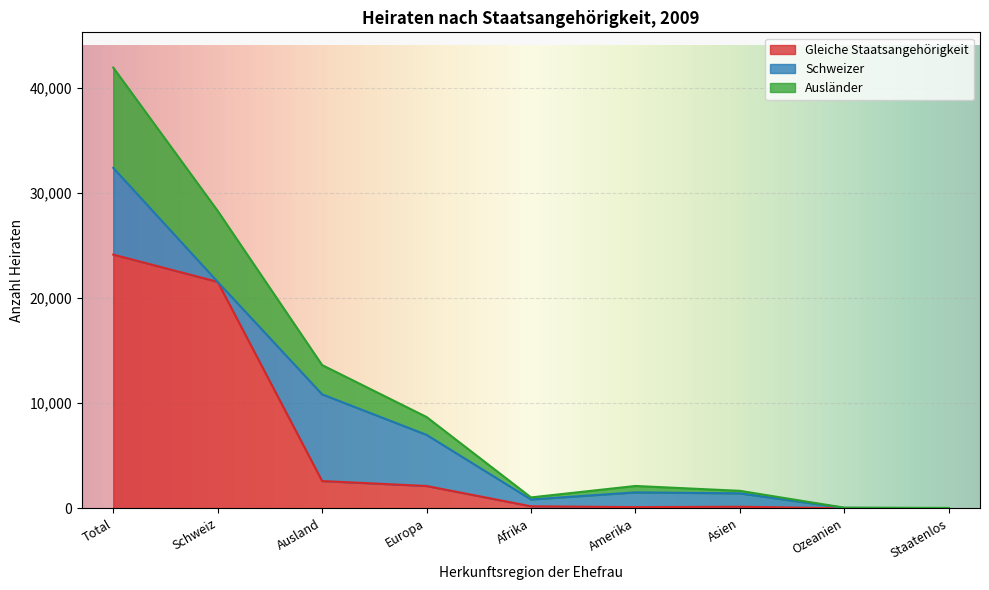

What is the difference between the Total values at Ausland and Schweiz?

14664